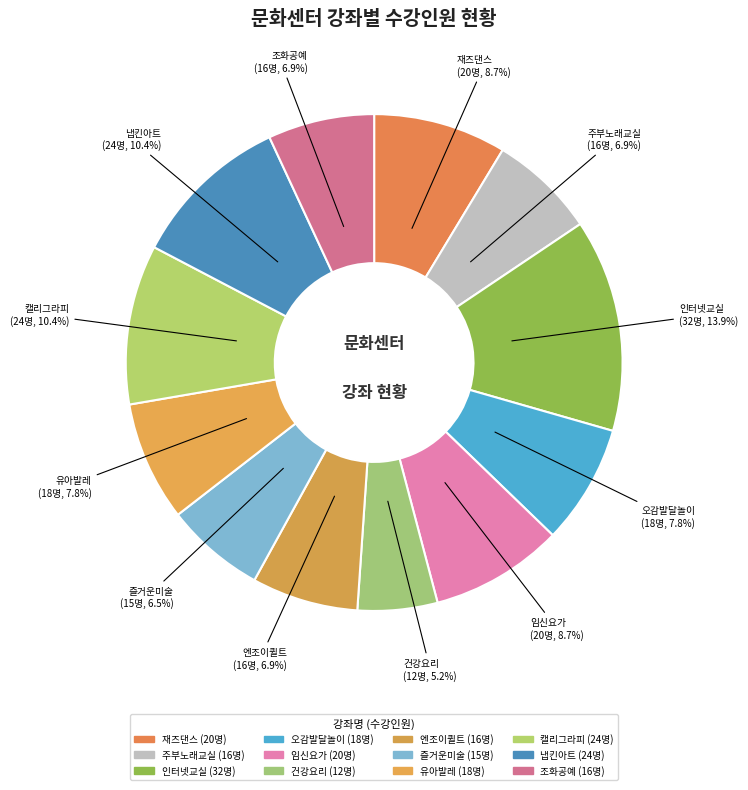

Combined, do 즐거운미술 and 유아발레 account for over 50%?

No